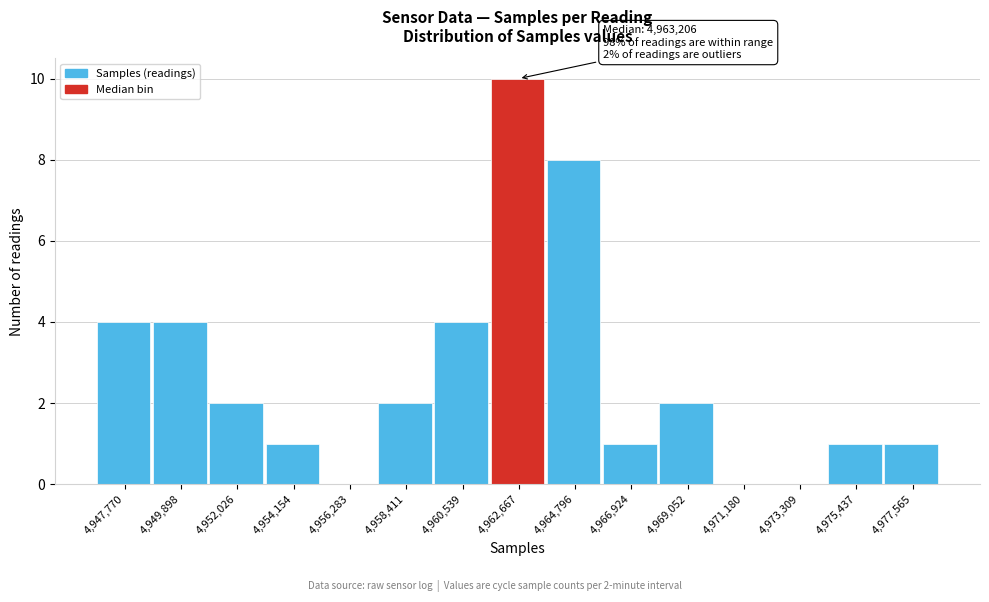

Reading left to right, transcribe all the data shown in this chart.

4,947,770=4	4,949,898=4	4,952,026=2	4,954,154=1	4,956,283=0	4,958,411=2	4,960,539=4	4,962,667=10	4,964,796=8	4,966,924=1	4,969,052=2	4,971,180=0	4,973,309=0	4,975,437=1	4,977,565=1